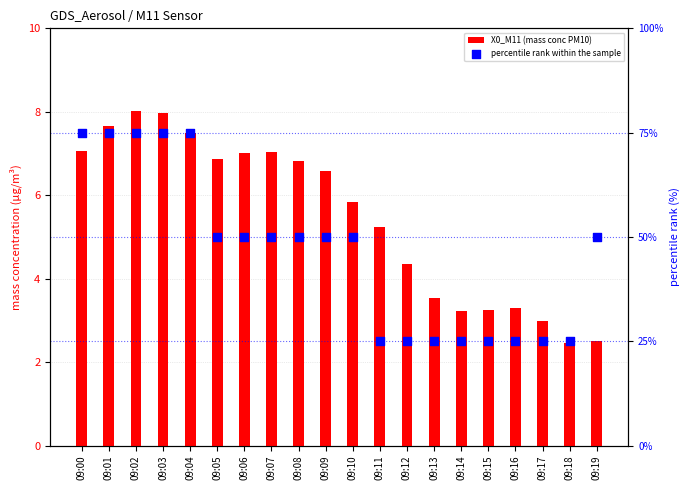

At how many categories does at least one series exceed 44?

12